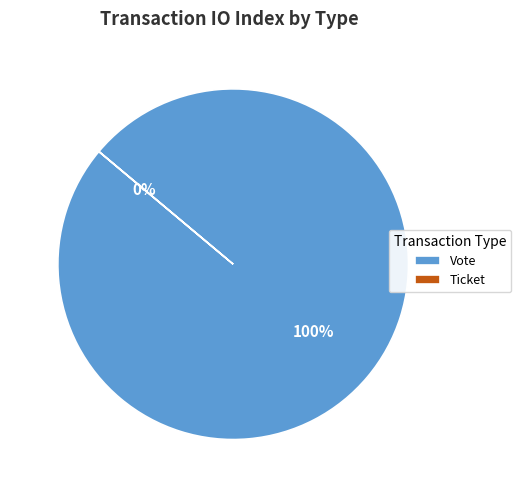

Which slice is the largest?

Vote